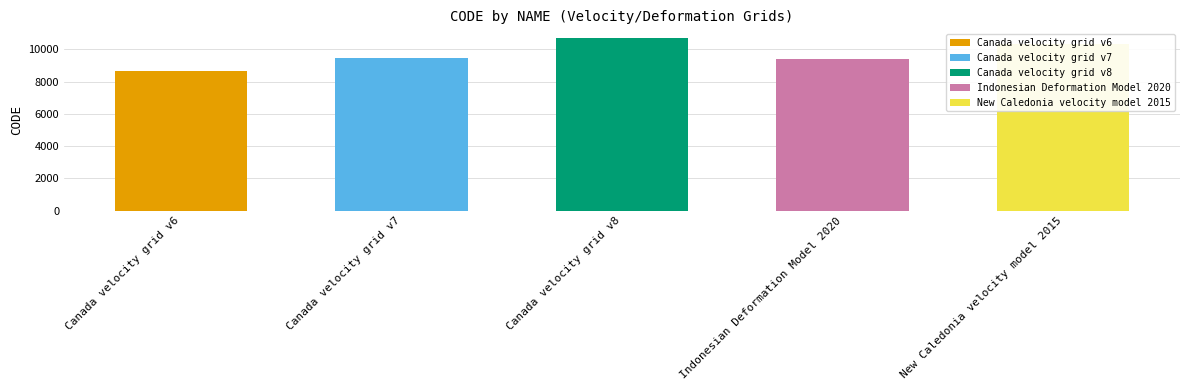

The value at Canada velocity grid v8 is 6550. True or false?

False